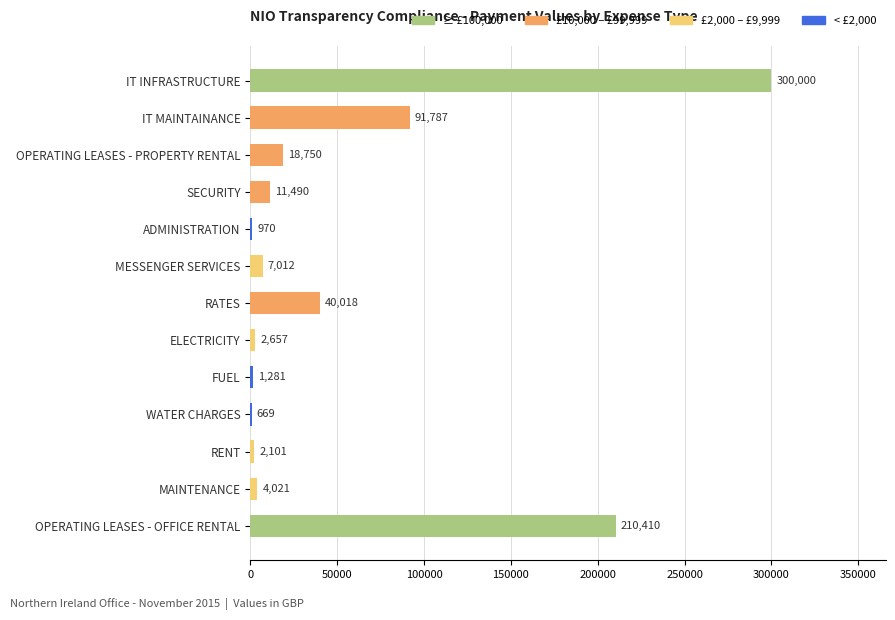

True or false: the data shows 11489.6 at SECURITY.

True